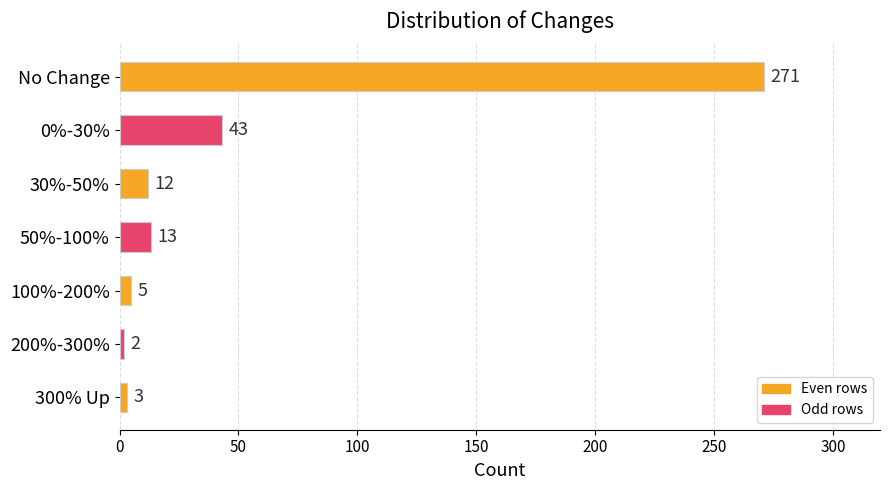

What value does the data have at 0%-30%, to the nearest 5?

45